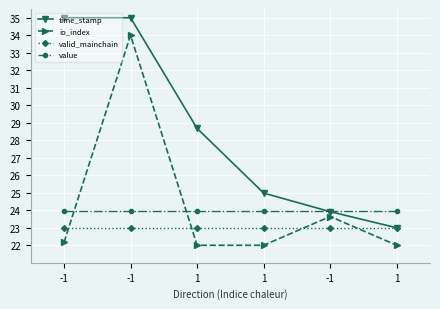

What is the difference between the io_index values at 1 and -1?

1.6